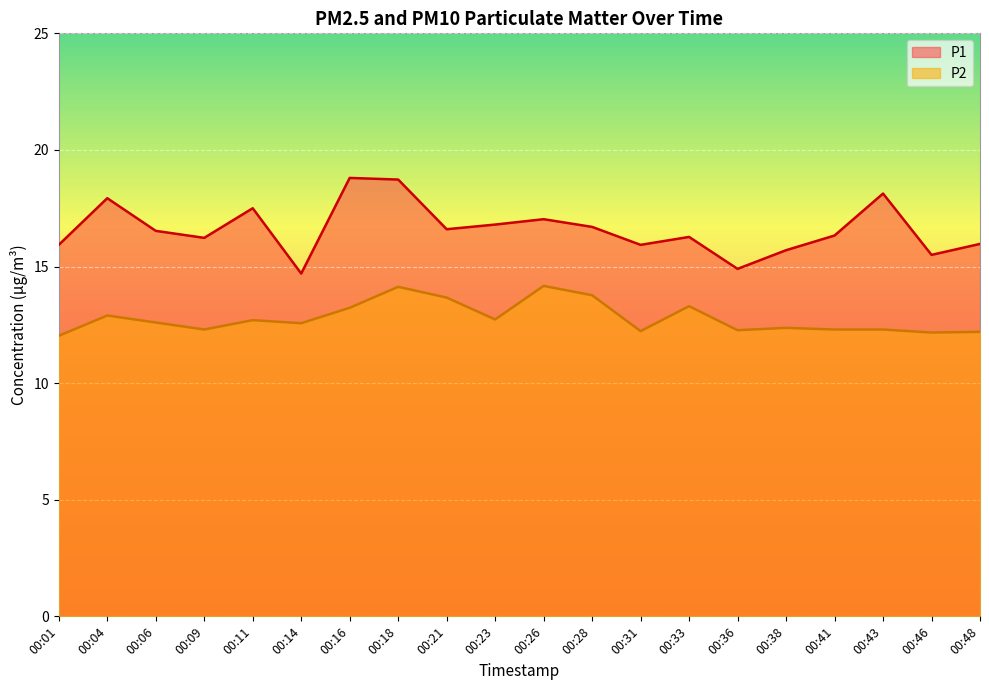

Is it true that P2 equals 12.3 at 00:41?

True